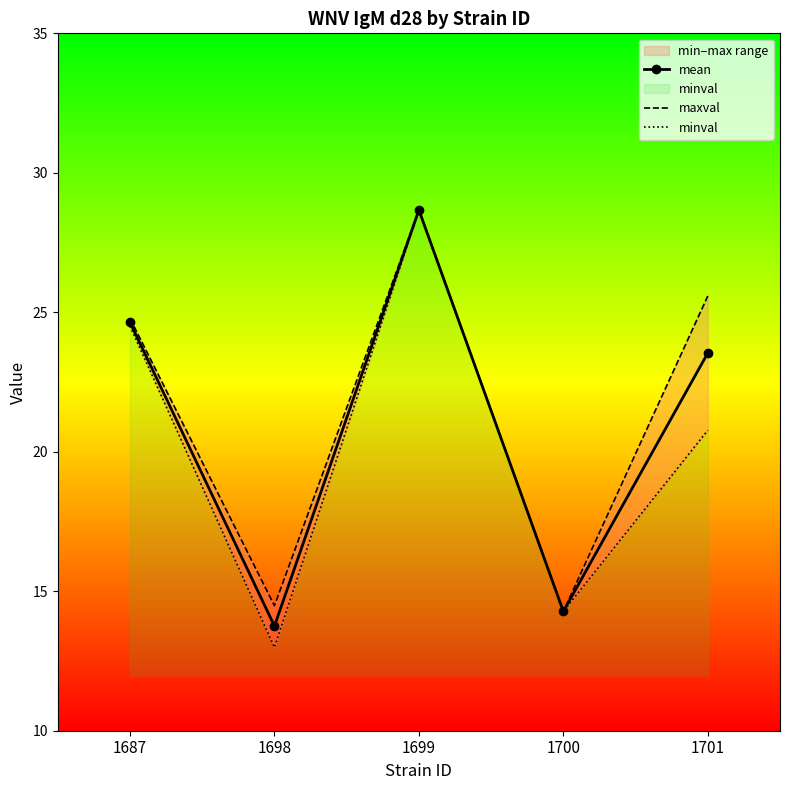

What is the difference between the highest and lowest values at 1687?

0.3